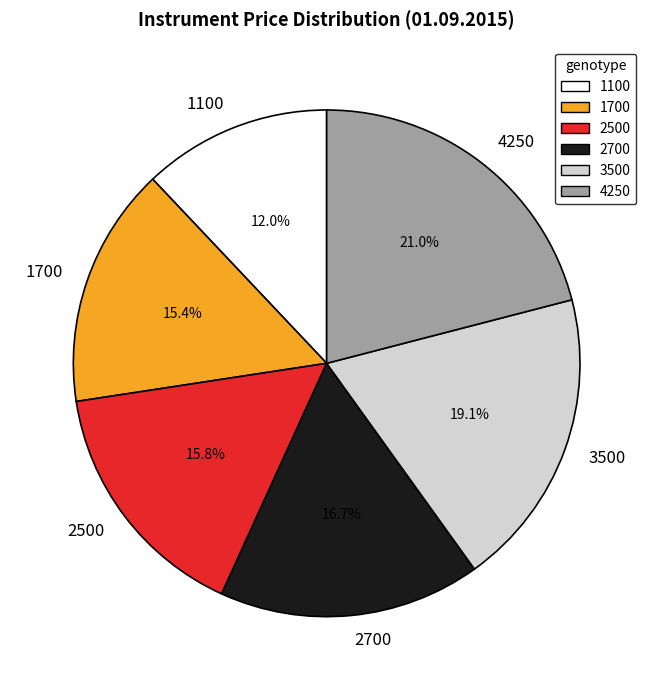

Is there a majority slice in this chart?

No